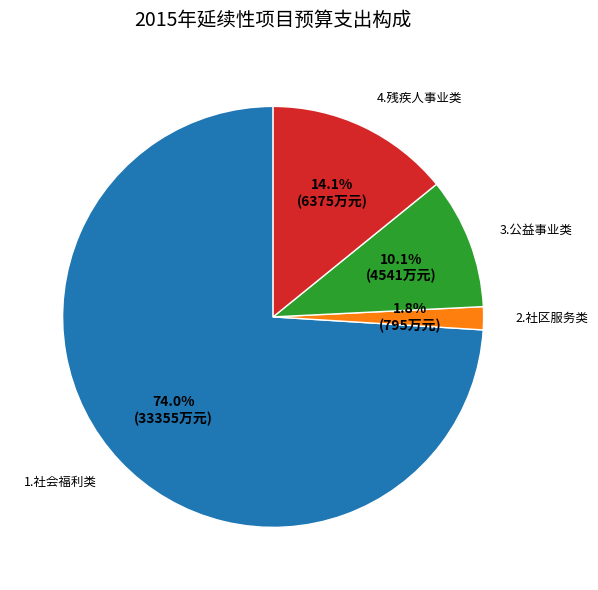

True or false: 3.公益事业类 accounts for 10% of the total.

True